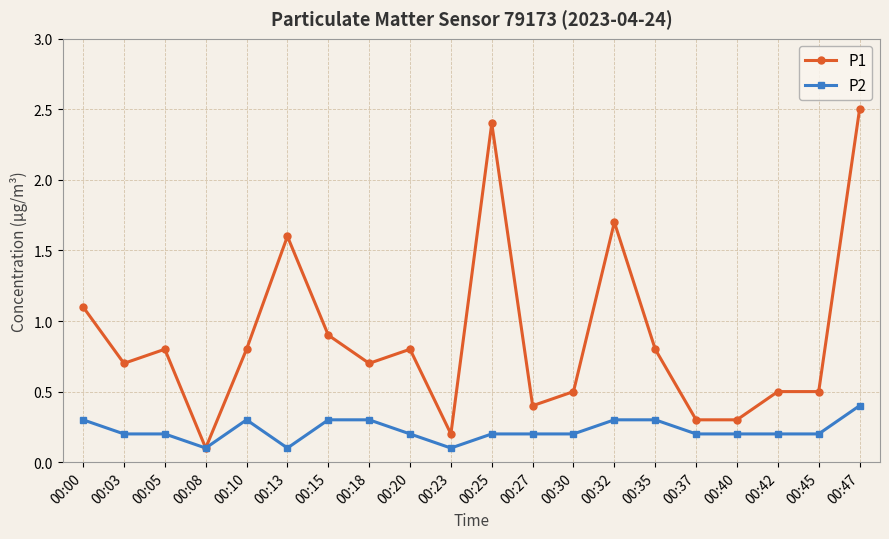

What is the spread (max minus min) of values at 00:42?

0.3